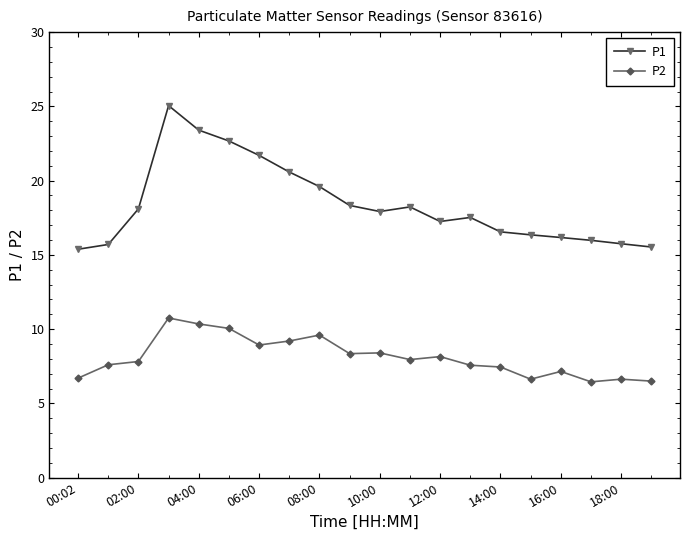

At how many categories does at least one series exceed 22?

3